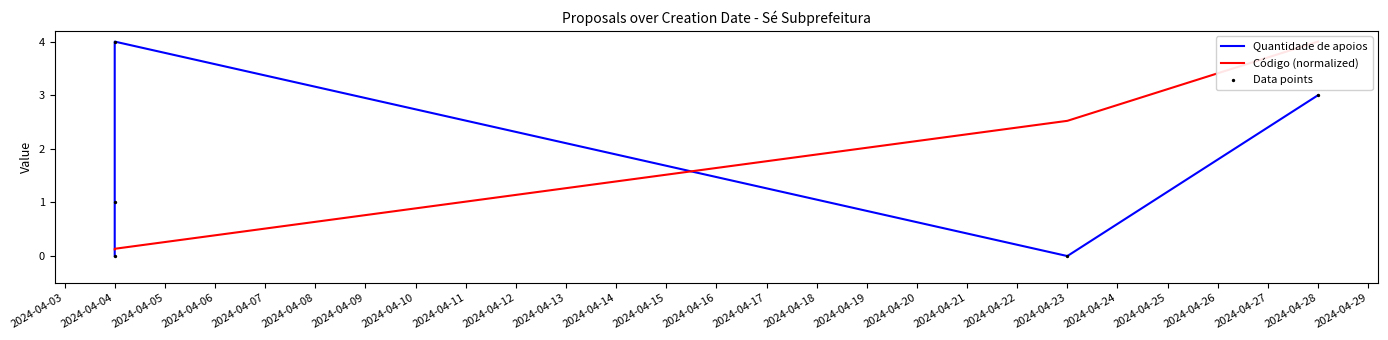

Is the value of Data points at 2024-04-23 greater than the value of Código (normalized) at 2024-04-28?

No